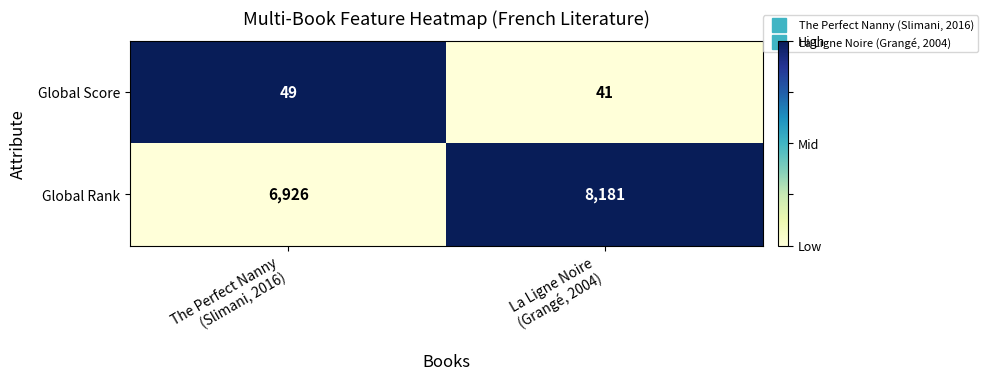

What is the maximum value shown in the chart?

8181